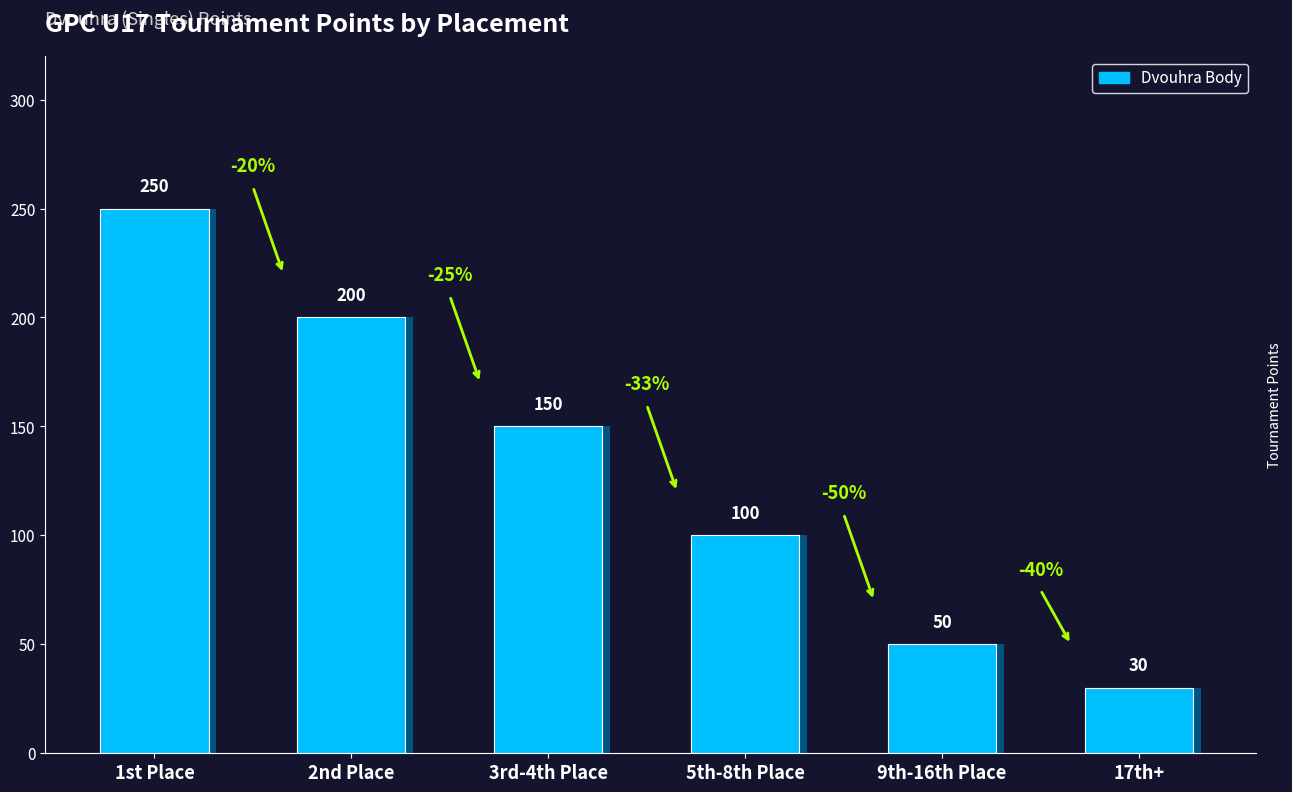

What is the minimum value shown in the chart?

30